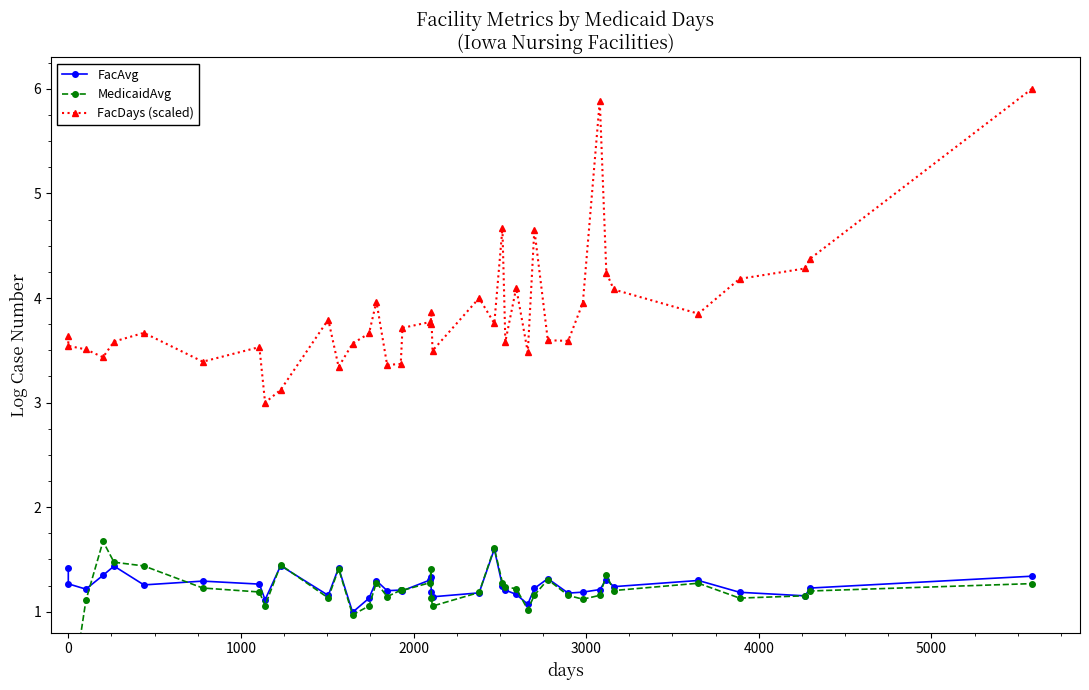

Reading left to right, what are all the values shown in this chart?

FacAvg: 1.4	1.3	1.2	1.3	1.4	1.3	1.3	1.3	1.1	1.4	1.2	1.4	1.0	1.1	1.3	1.2	1.2	1.2	1.3	1.3	1.2	1.1	1.2	1.6	1.2	1.2	1.2	1.1	1.2	1.3	1.2	1.2	1.2	1.3	1.2	1.3	1.2	1.2	1.2	1.3
MedicaidAvg: 0.0	0.0	1.1	1.7	1.5	1.4	1.2	1.2	1.1	1.4	1.1	1.4	1.0	1.1	1.3	1.1	1.2	1.2	1.3	1.4	1.1	1.1	1.2	1.6	1.3	1.2	1.2	1.0	1.2	1.3	1.2	1.1	1.2	1.4	1.2	1.3	1.1	1.2	1.2	1.3
FacDays (scaled): 3.6	3.5	3.5	3.4	3.6	3.7	3.4	3.5	3.0	3.1	3.8	3.3	3.6	3.7	4.0	3.4	3.4	3.7	3.8	3.8	3.9	3.5	4.0	3.8	4.7	3.6	4.1	3.5	4.7	3.6	3.6	4.0	5.9	4.2	4.1	3.9	4.2	4.3	4.4	6.0